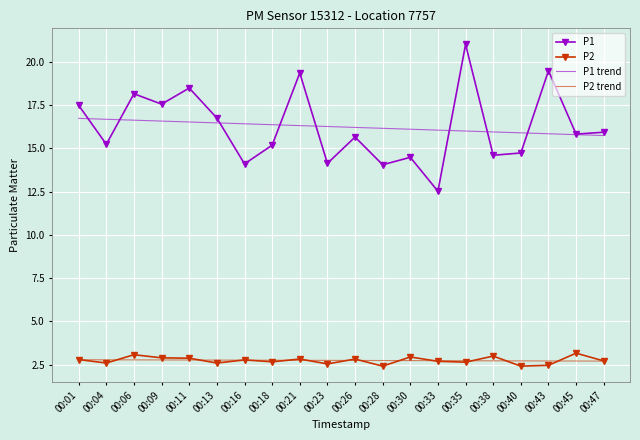

Which series has the widest spread of values?

P1